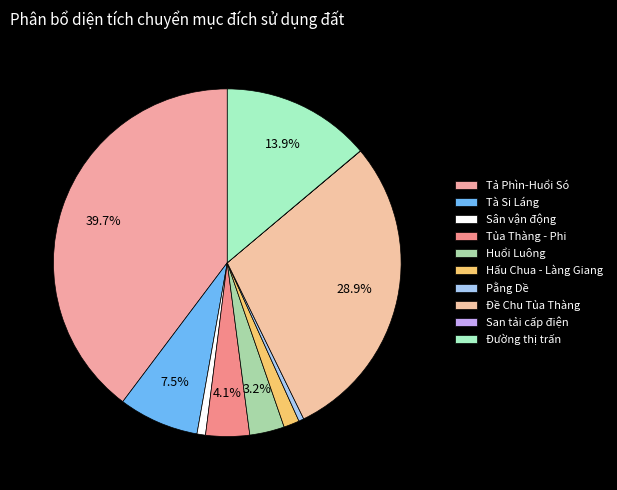

To the nearest percent, what is the difference between the largest and smallest slice percentages?

40%